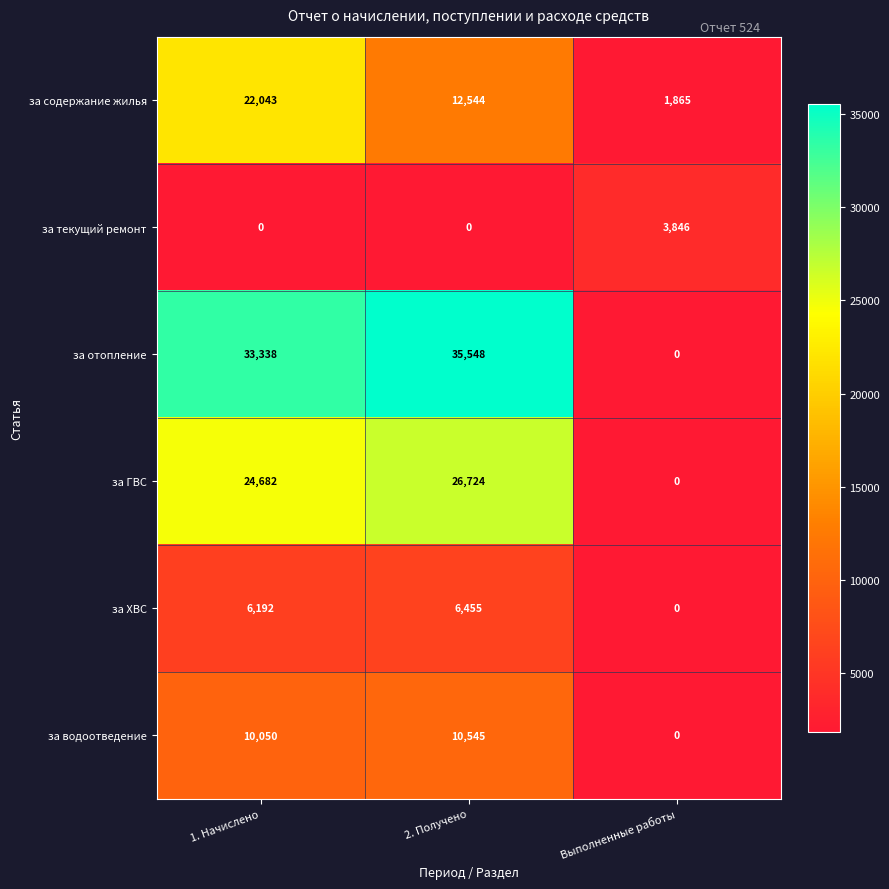

Reading left to right, transcribe all the data shown in this chart.

за содержание жилья: 1. Начислено=22043	2. Получено=12544	Выполненные работы=1865
за текущий ремонт: 1. Начислено=0	2. Получено=0	Выполненные работы=3846
за отопление: 1. Начислено=33338	2. Получено=35548	Выполненные работы=0
за ГВС: 1. Начислено=24682	2. Получено=26724	Выполненные работы=0
за ХВС: 1. Начислено=6192	2. Получено=6455	Выполненные работы=0
за водоотведение: 1. Начислено=10050	2. Получено=10545	Выполненные работы=0